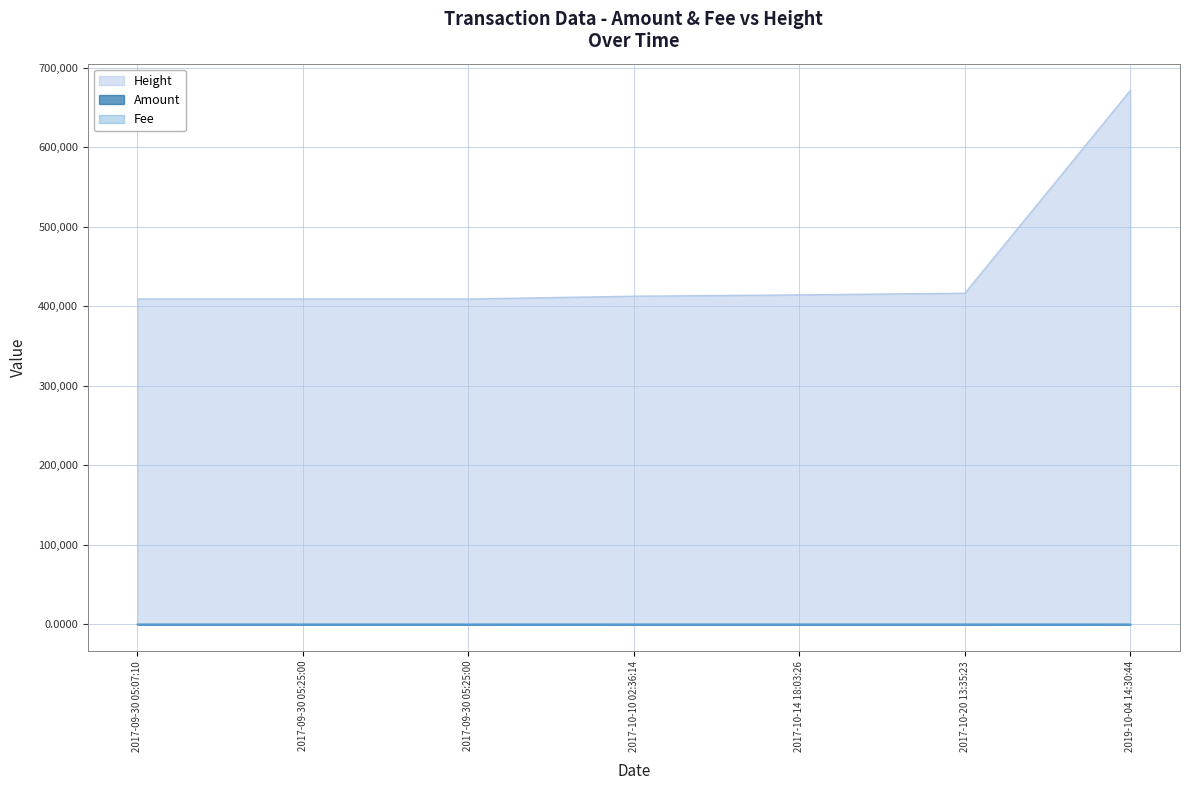

The Amount series shows 0.0 at 2019-10-04 14:30:44. True or false?

False